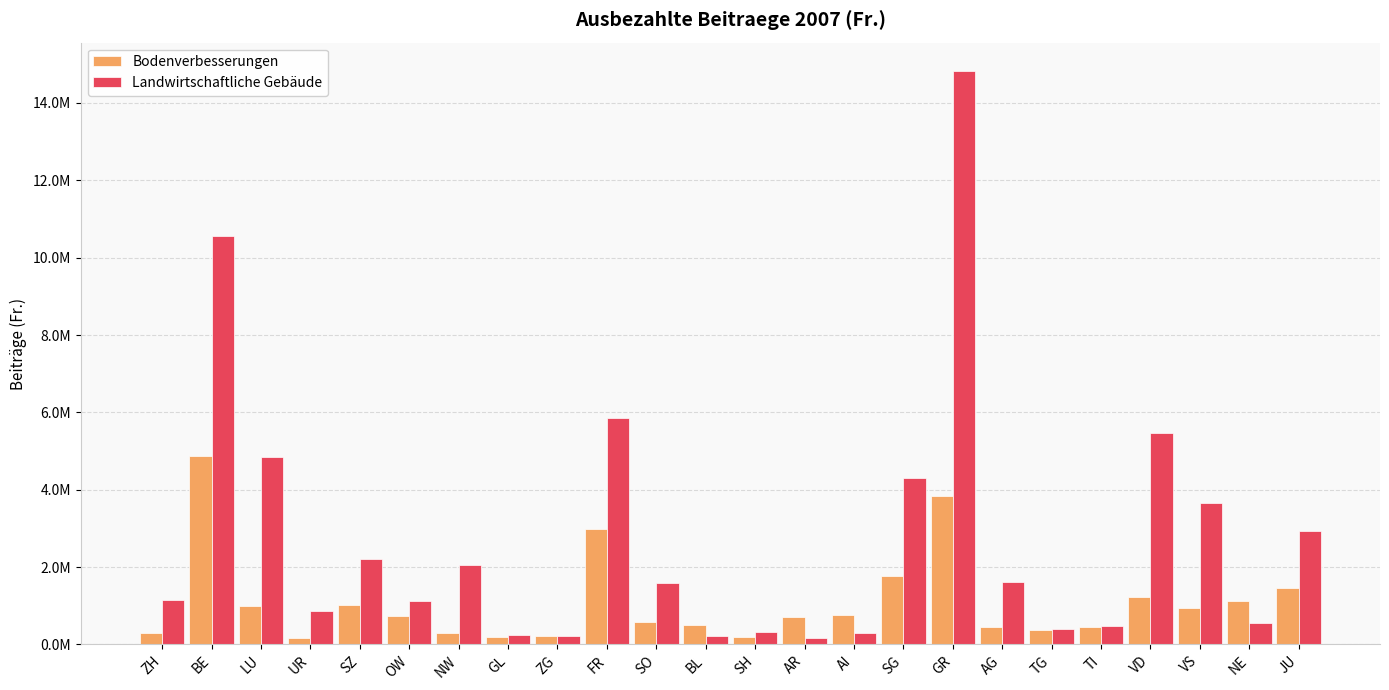

What is the label of the 22nd bar from the right?

LU